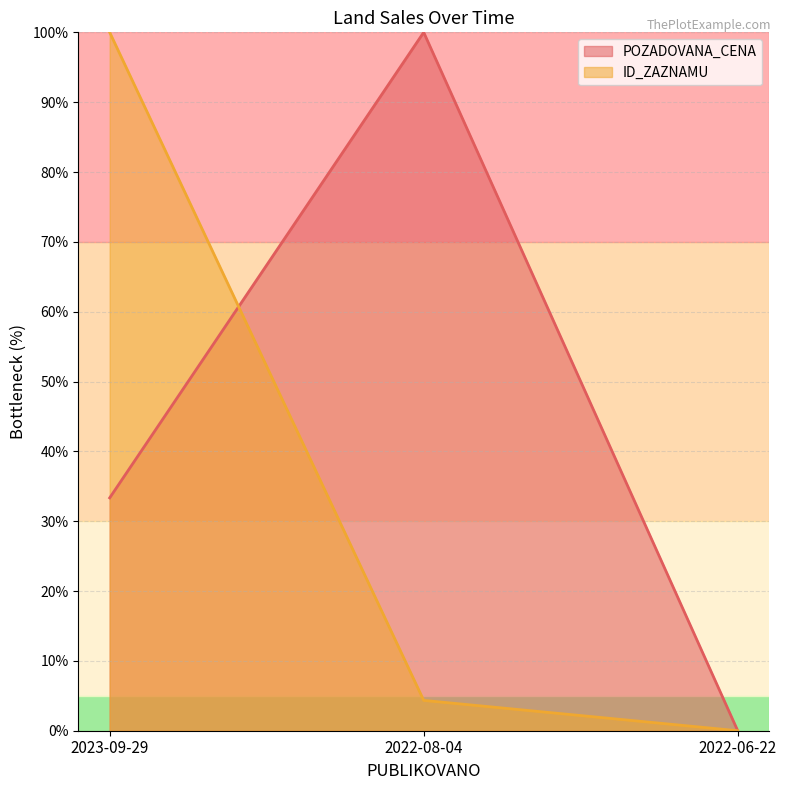

Reading left to right, extract all data points from this chart.

POZADOVANA_CENA: 2023-09-29=33.3	2022-08-04=100.0	2022-06-22=0.0
ID_ZAZNAMU: 2023-09-29=100.0	2022-08-04=4.3	2022-06-22=0.0